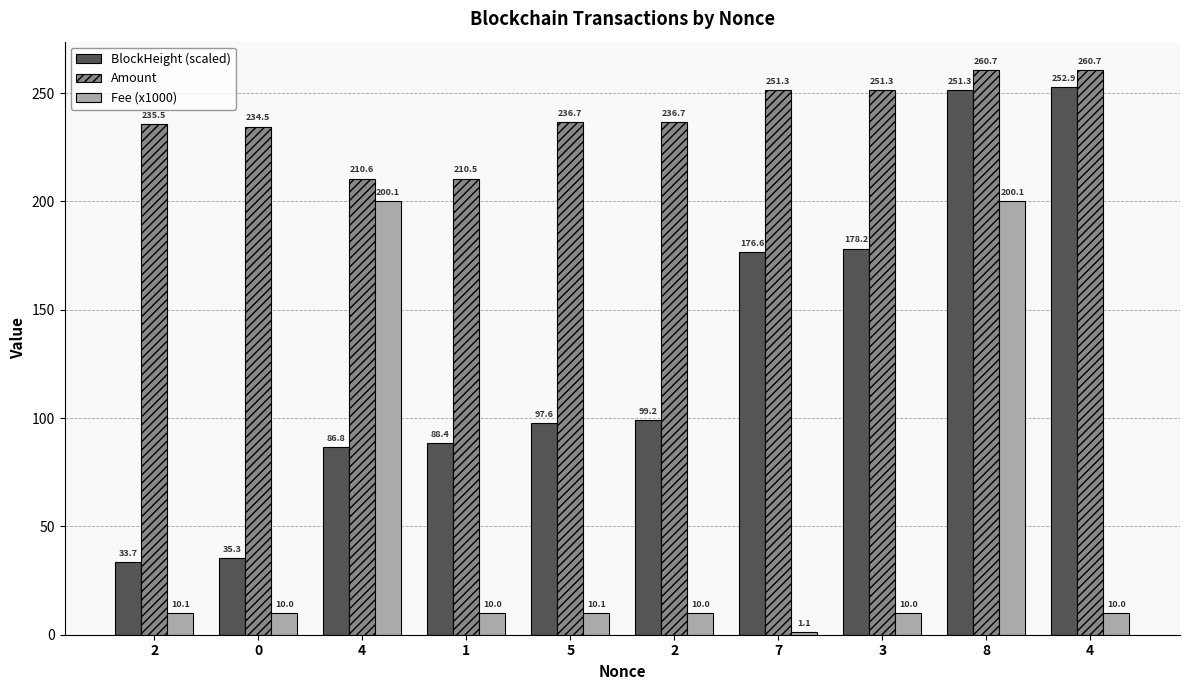

Which category has the lowest value in the Fee (x1000) series?

7